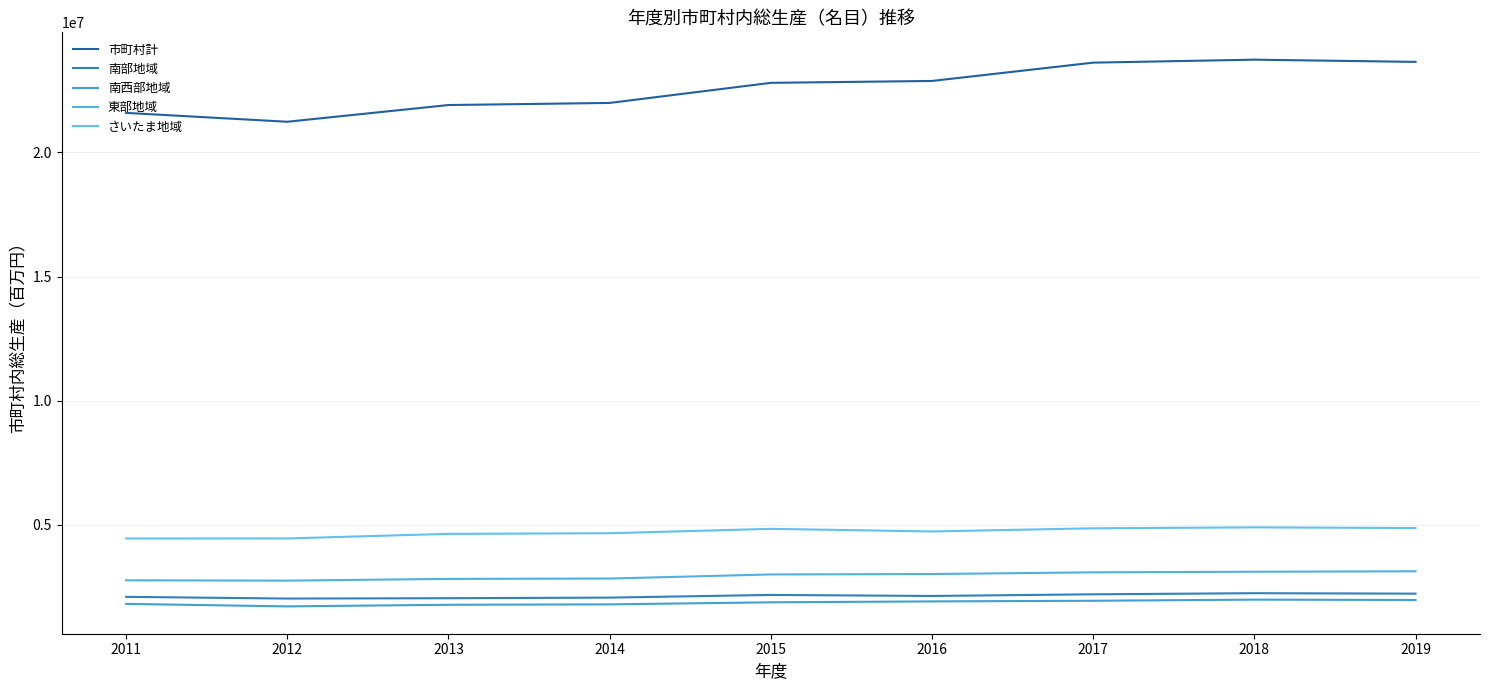

At how many categories does at least one series exceed 17213157?

9